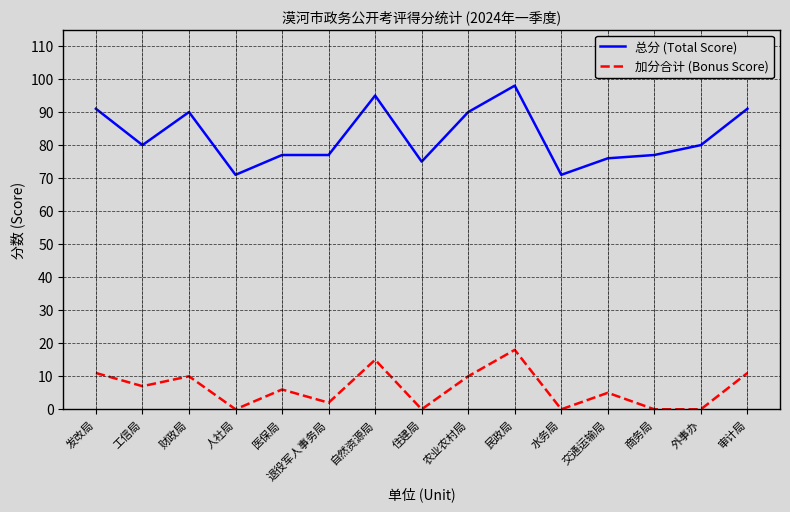

What is the difference between the maximum and minimum values in the 加分合计 (Bonus Score) series?

18